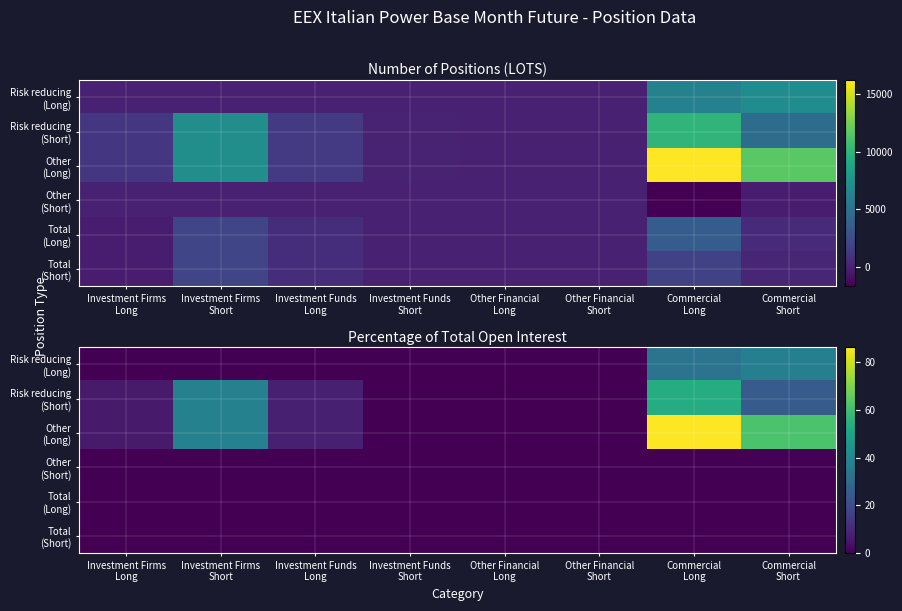

What is the difference between the maximum and minimum values in the Risk reducing (Short) series?

53.4